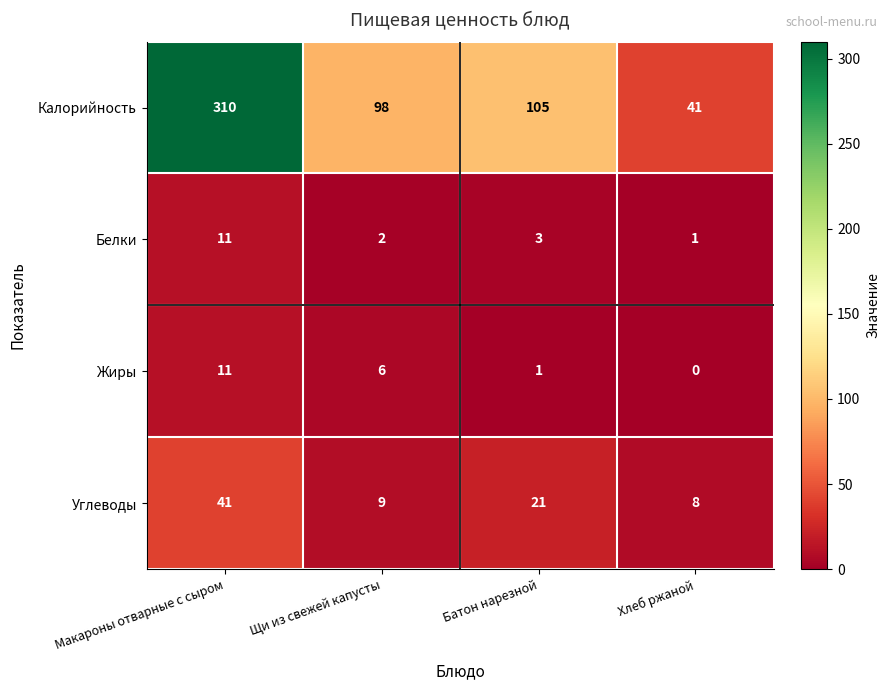

Is the value of Белки at Щи из свежей капусты greater than the value of Углеводы at Макароны отварные с сыром?

No